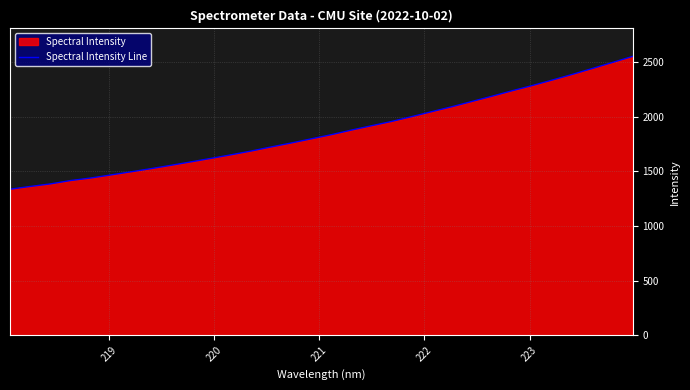

What is the smallest value displayed?

1336.8